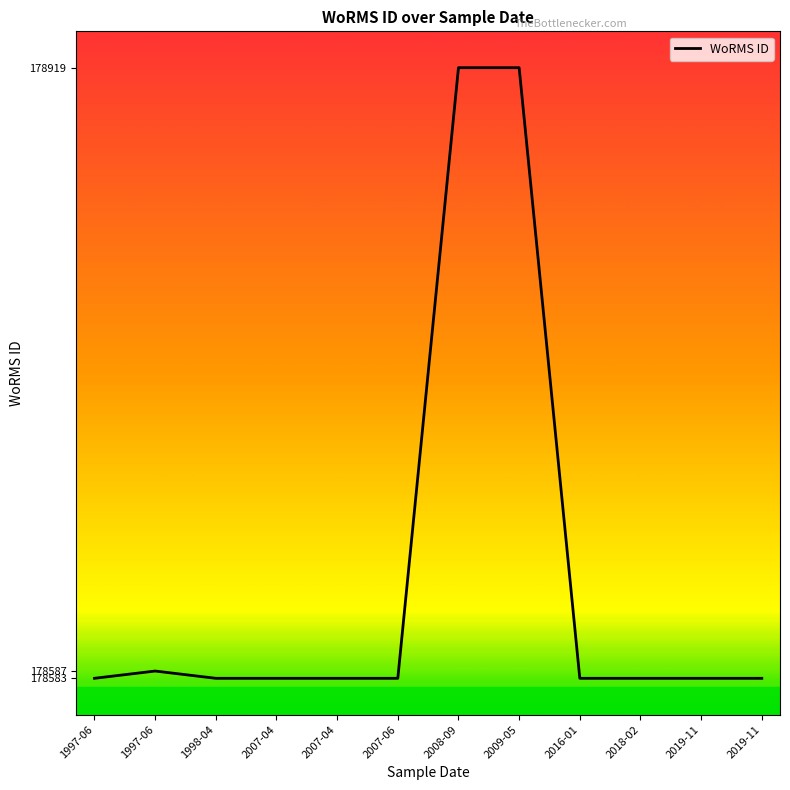

Reading right to left, list all the values displayed in this chart.

2019-11=178583	2019-11=178583	2018-02=178583	2016-01=178583	2009-05=178919	2008-09=178919	2007-06=178583	2007-04=178583	2007-04=178583	1998-04=178583	1997-06=178587	1997-06=178583